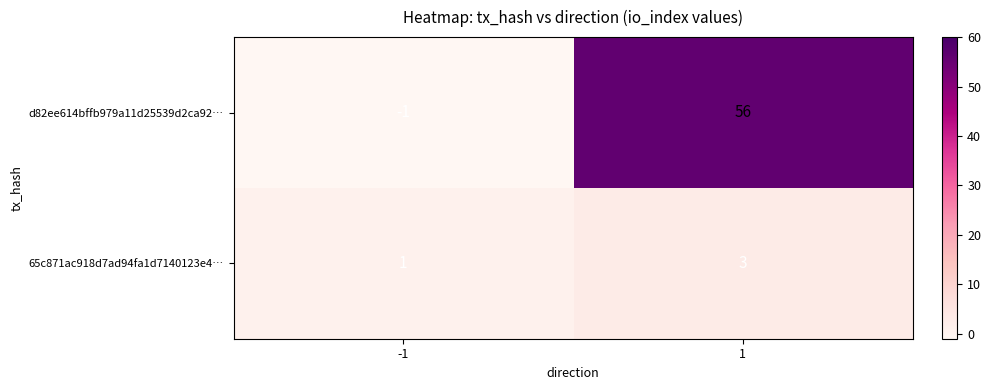

Read the d82ee614bffb979a11d25539d2ca92… value at 1, to the nearest 10.

60